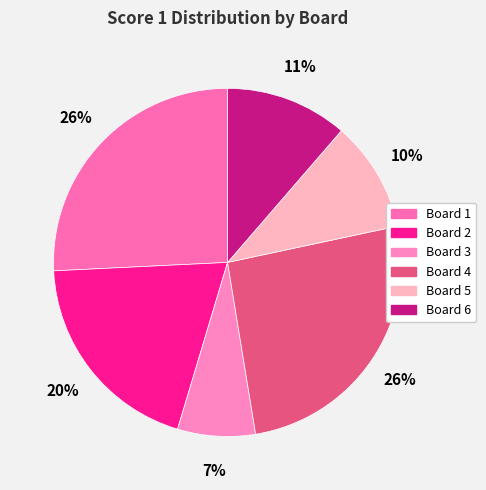

How many segments does this pie chart have?

6